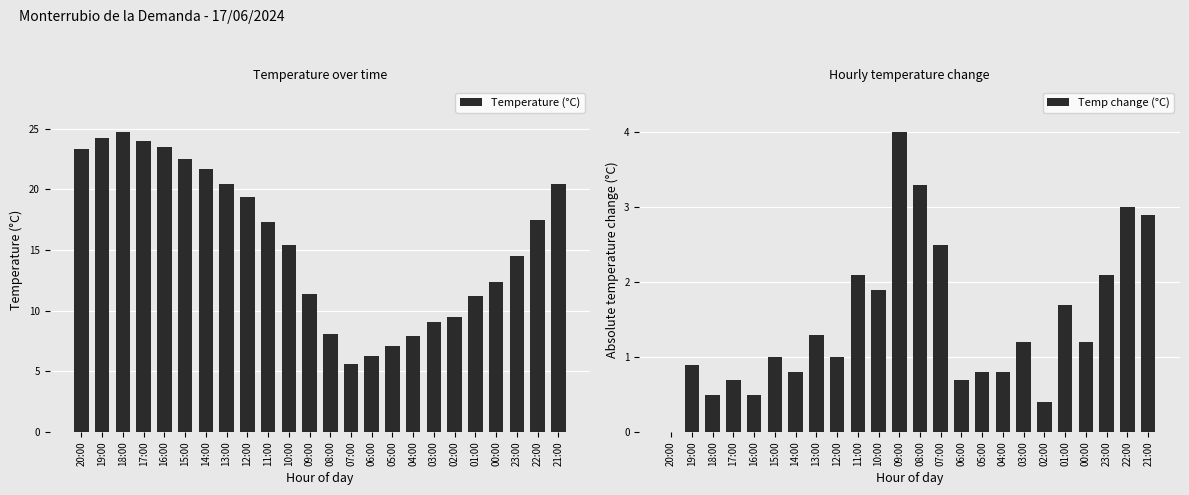

How many data points in Temperature (°C) are less than 17?

12